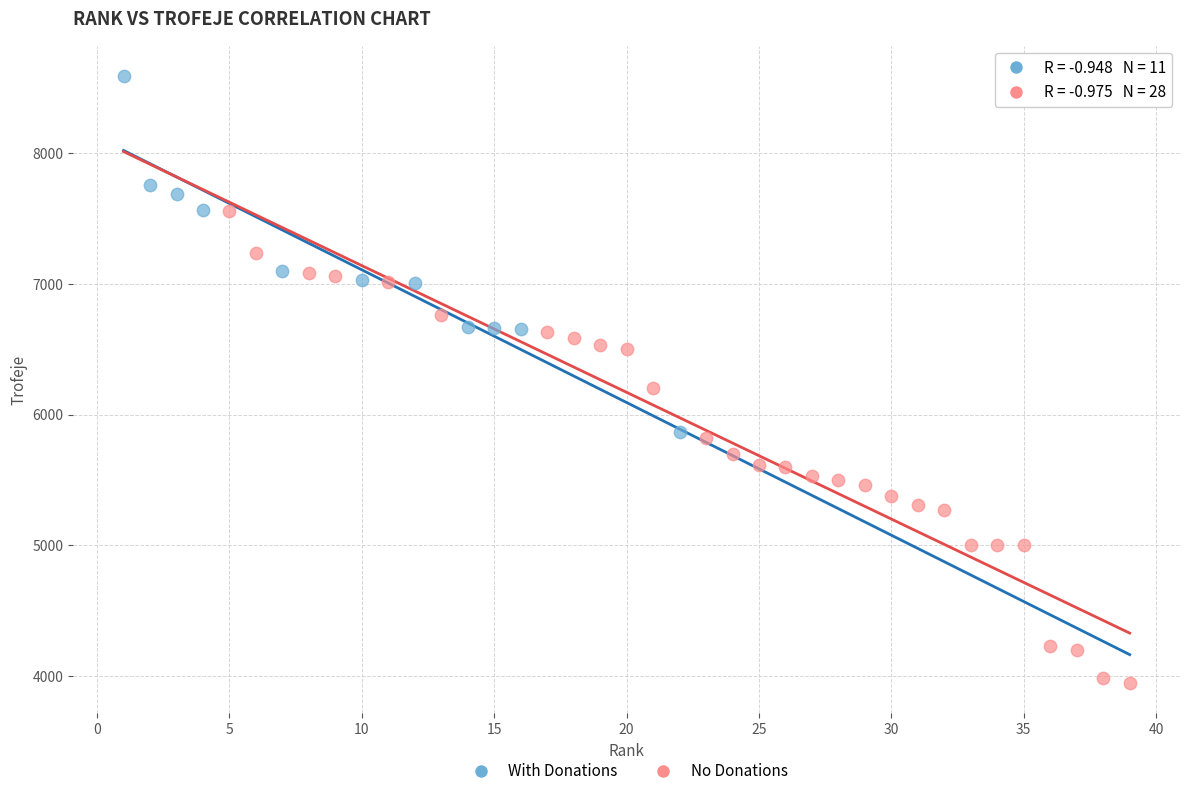

Which series contains the lowest Y value?

No Donations